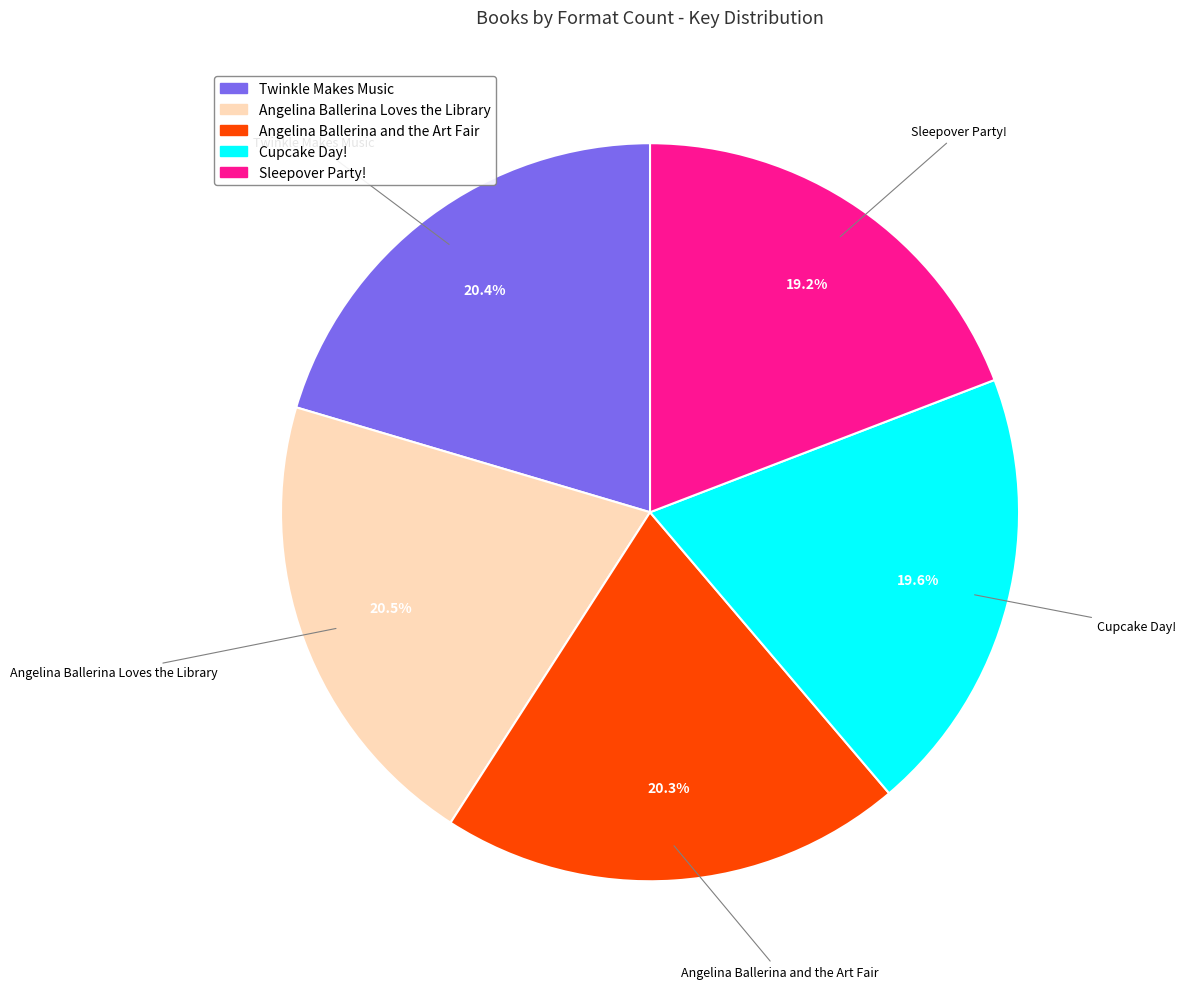

Is Cupcake Day! the majority of the pie?

No